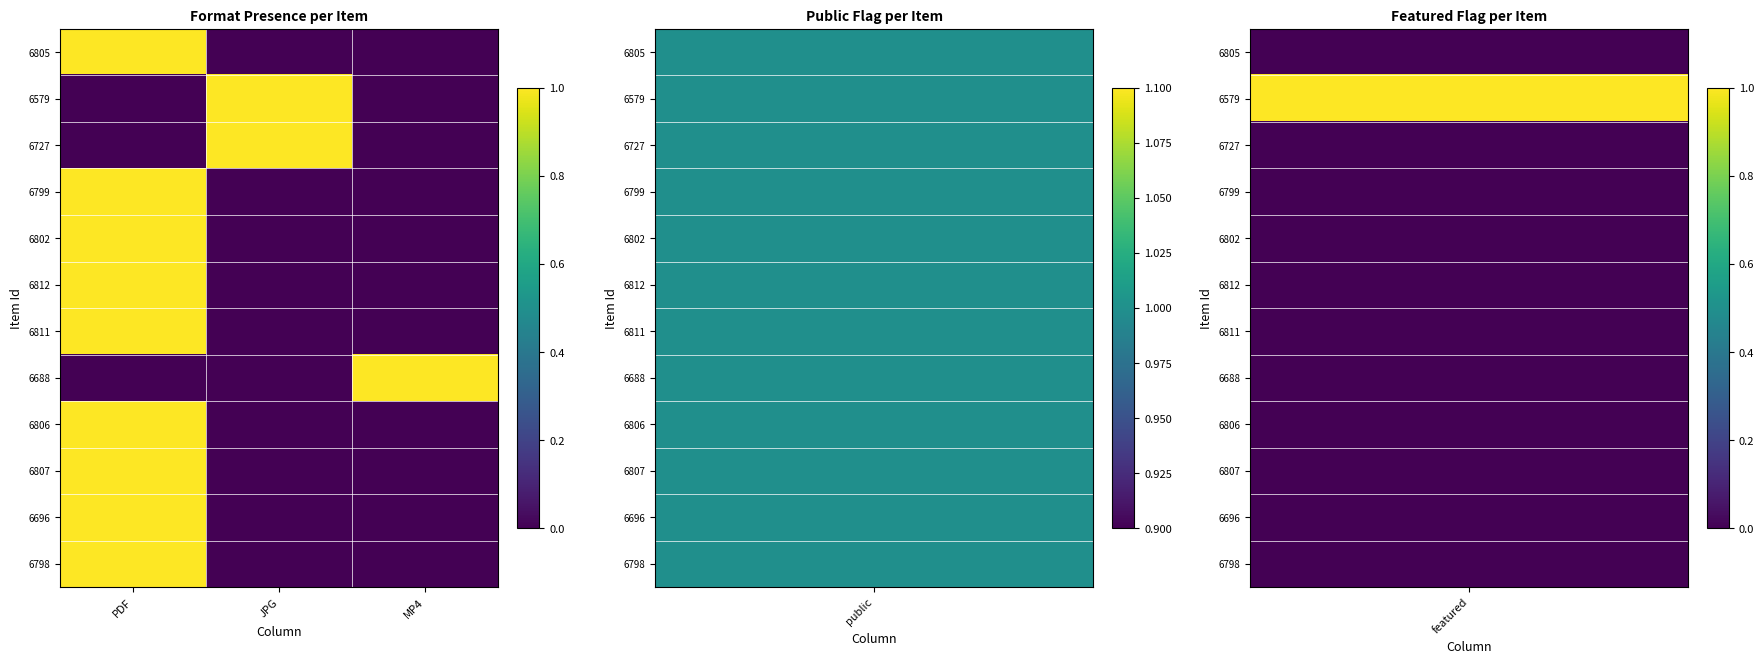

Rank the series at JPG from lowest to highest value.

6805, 6799, 6802, 6812, 6811, 6688, 6806, 6807, 6696, 6798, 6579, 6727